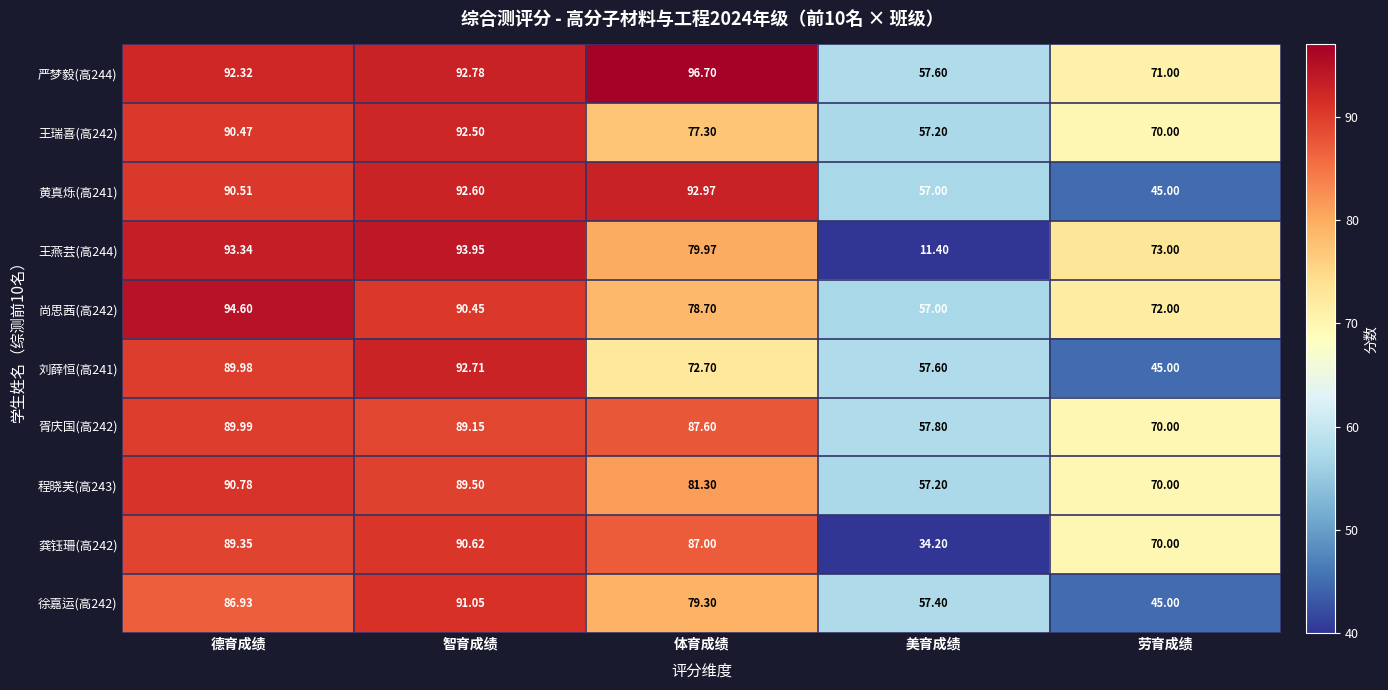

Where is 王瑞喜(高242) nearest to the value 74?

体育成绩